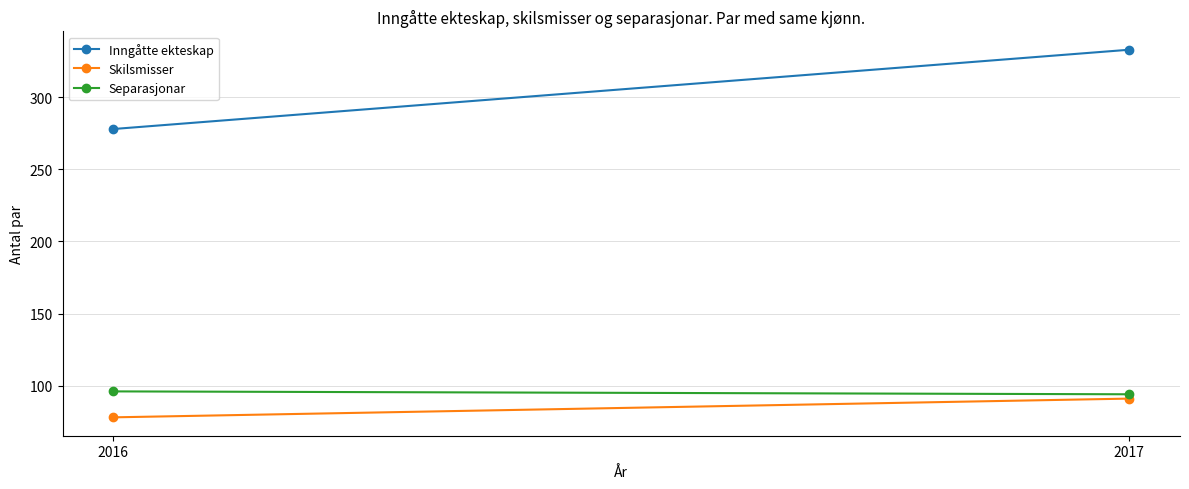

What is the maximum value for Skilsmisser?

91